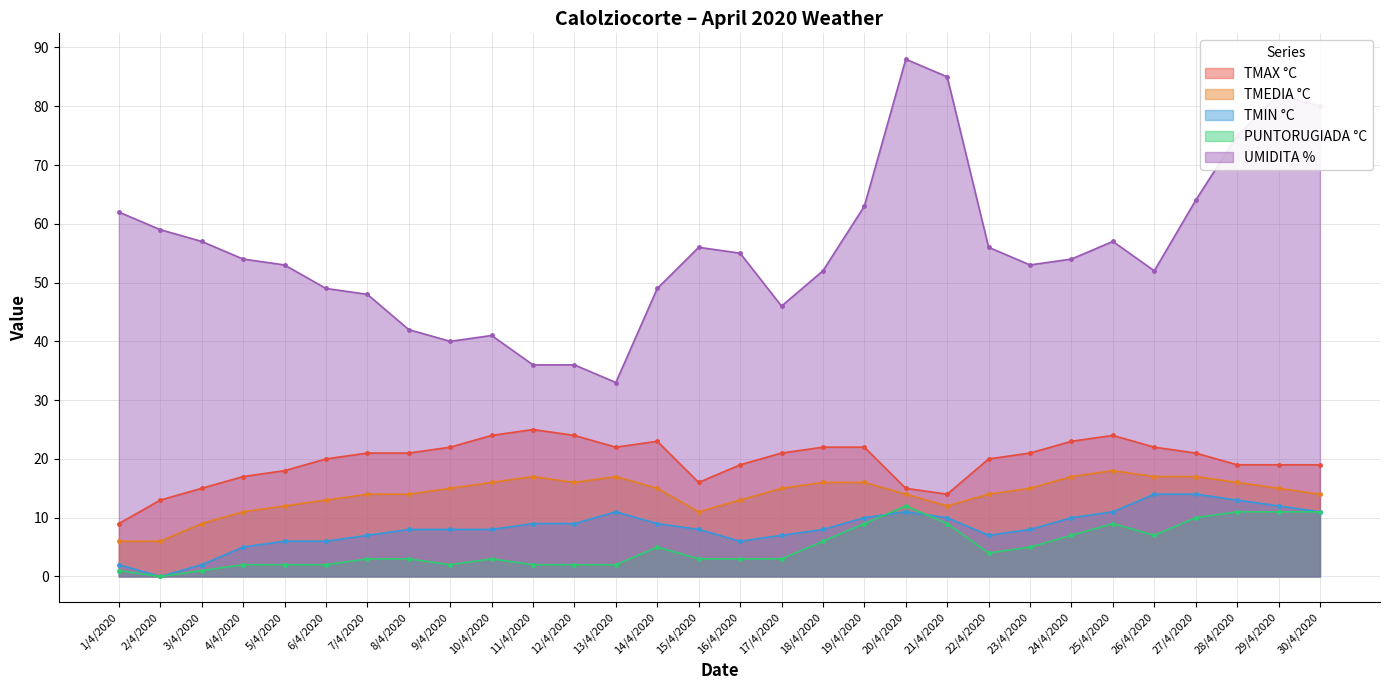

What is the label of the 27th point from the right?

4/4/2020